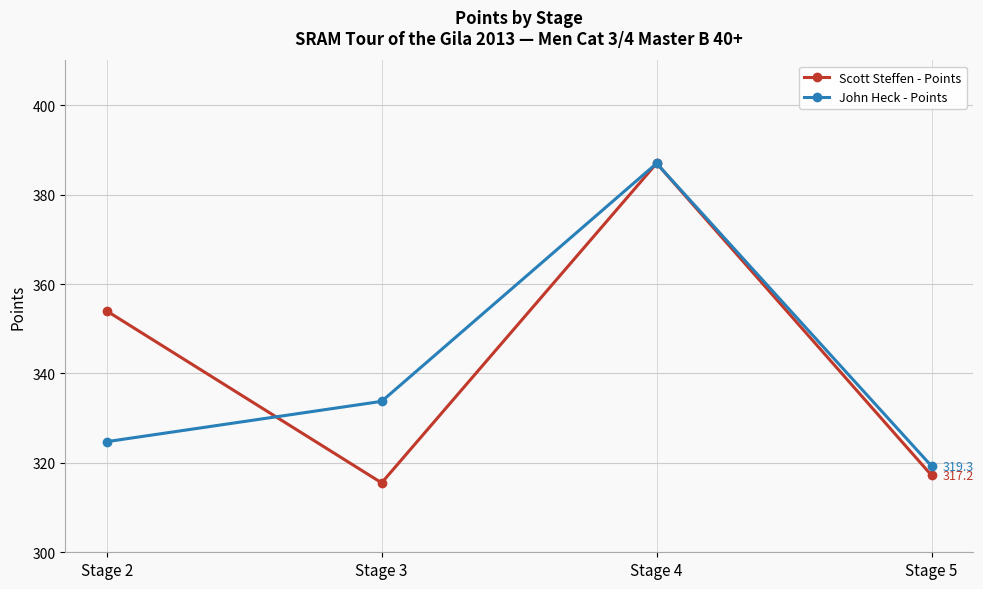

What is the difference between the highest and lowest values at Stage 2?

29.2